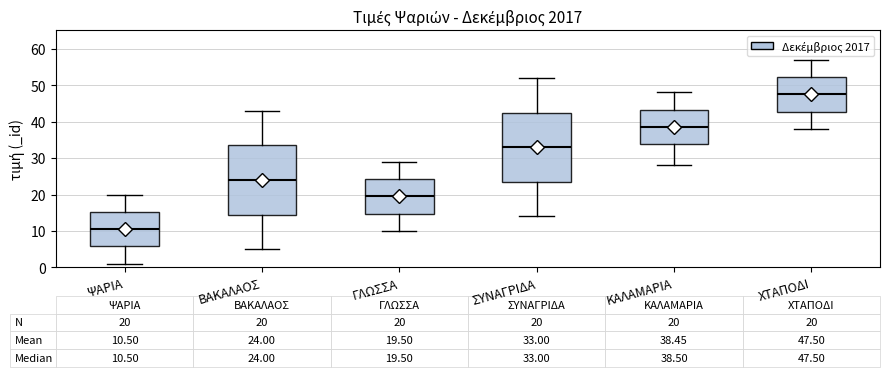

Which box's median line is the lowest?

ΨΑΡΙΑ